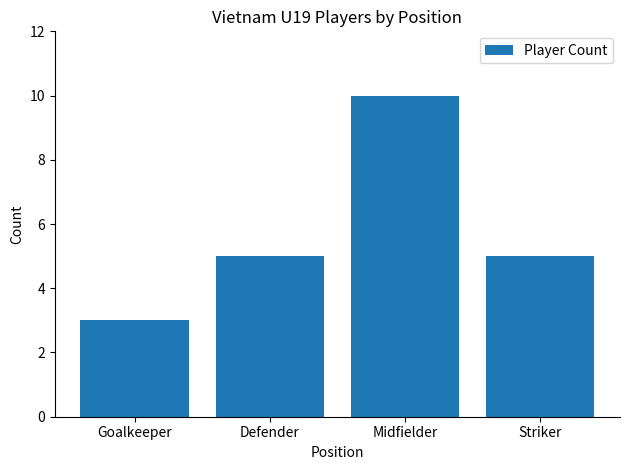

Count the number of data series in this chart.

1